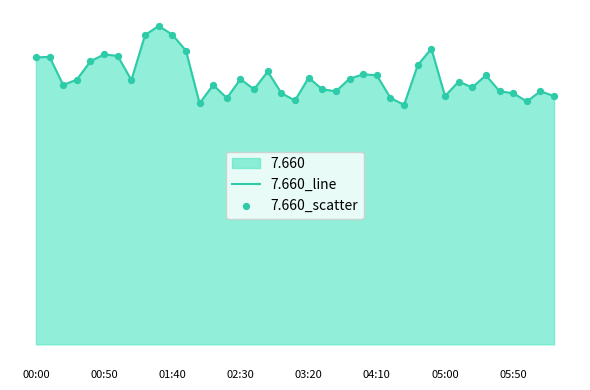

Which series contains the highest Y value?

7.660_line